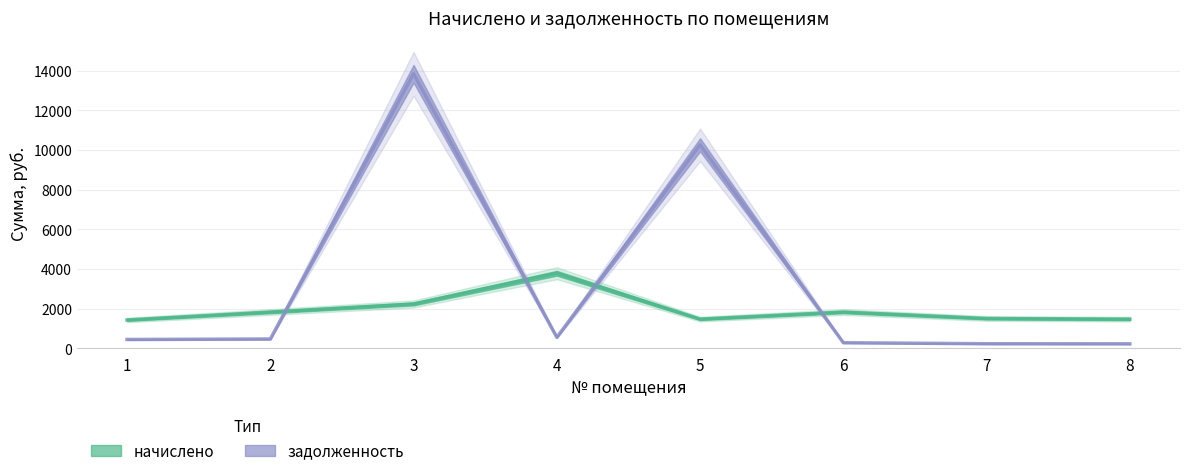

How many values in the задолженность series exceed 477?

4